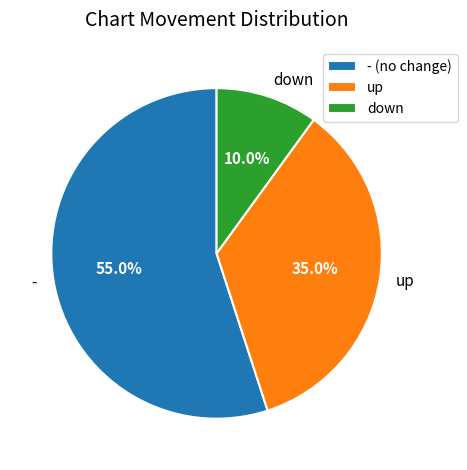

What is the ratio of the value at - to the value at down?

5.5